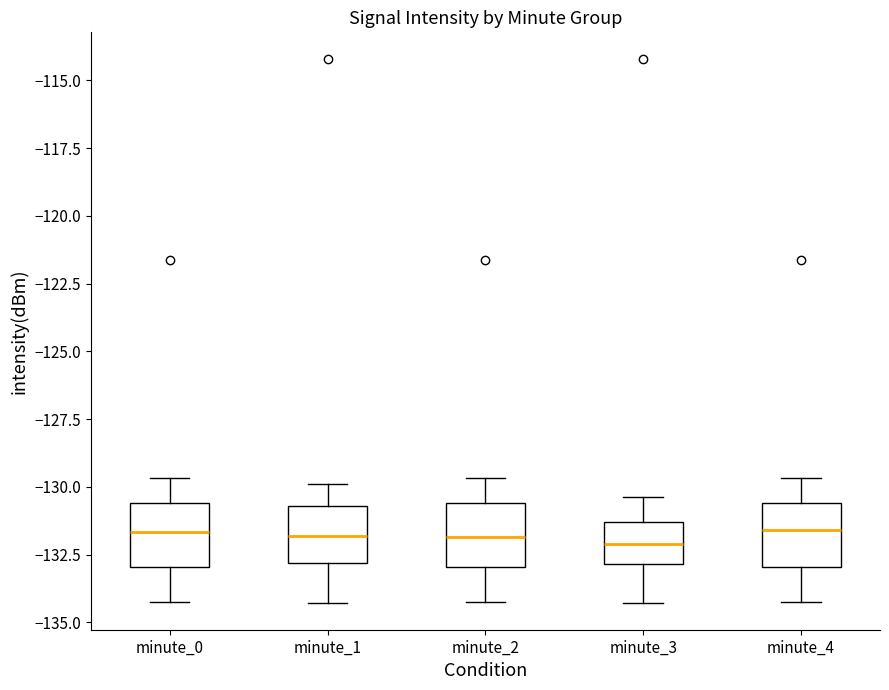

Where does the upper whisker of the box for minute_3 end on the y-axis? The values are not printed on the chart, so give them approximately, as read against the axis.

-130.5